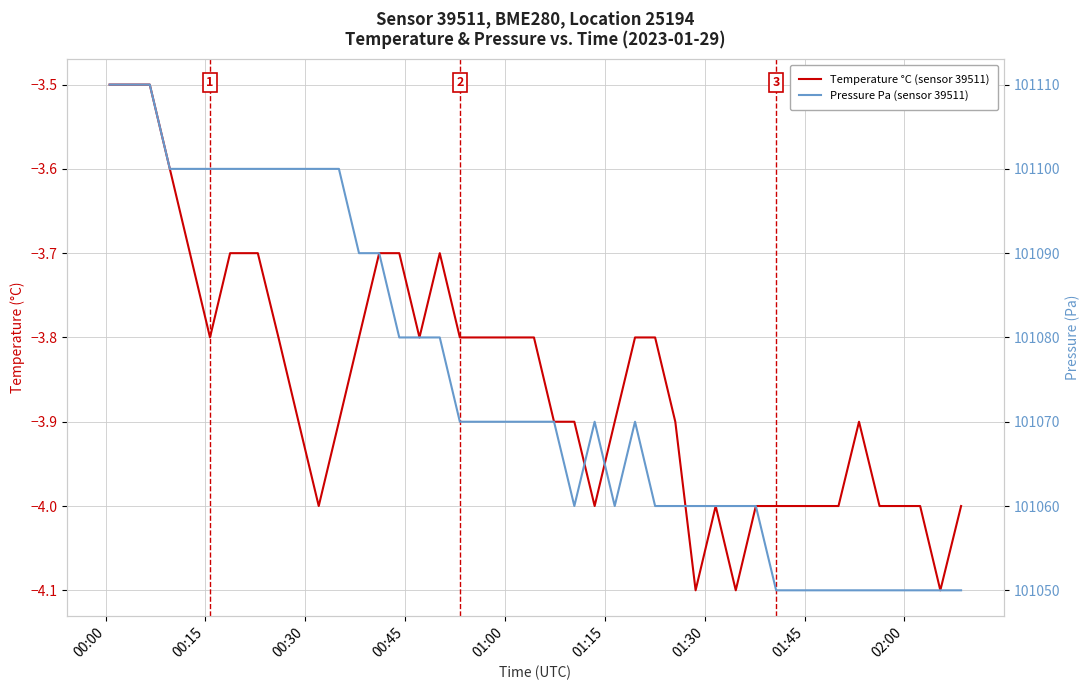

What is the average value of the Pressure Pa (sensor 39511) series?

101075.0